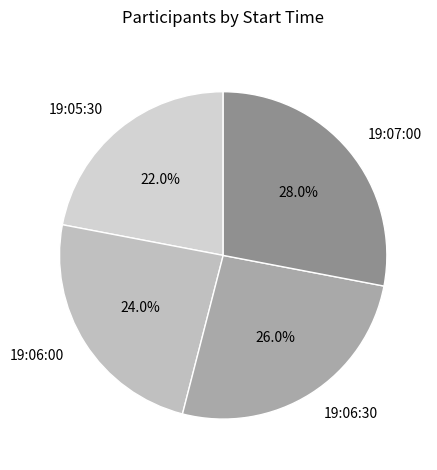

Combined, do 19:05:30 and 19:06:00 account for over 50%?

No